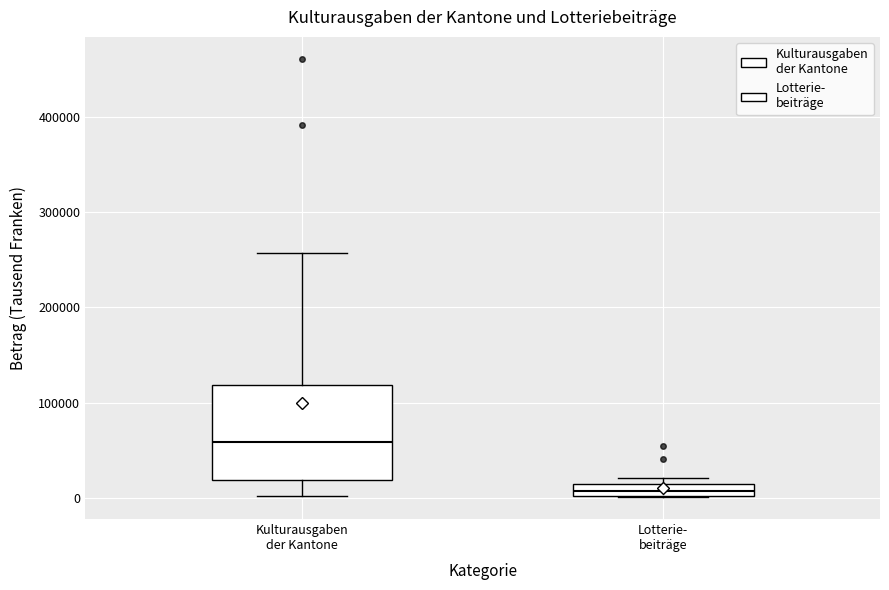

Which box is the tallest, from its lower edge to its upper edge?

Kulturausgaben der Kantone